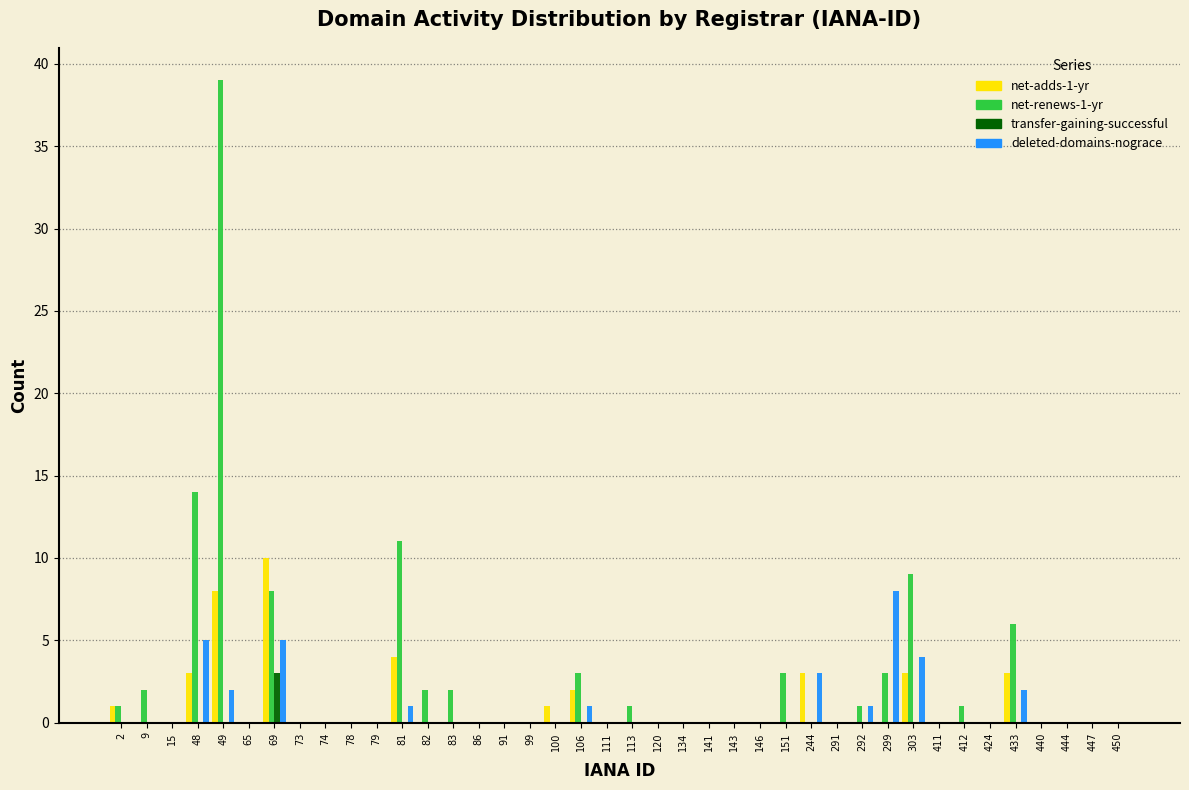

Which series changed the most between 49 and 86?

net-renews-1-yr